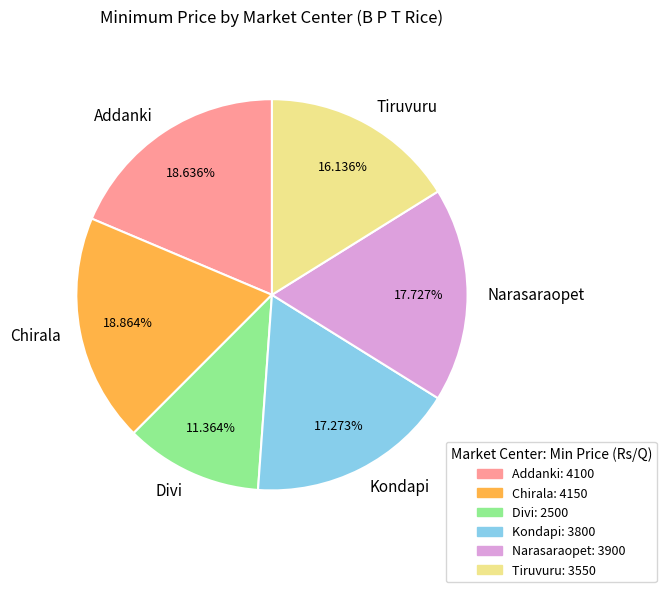

Is it true that Divi is 11% of the pie?

True